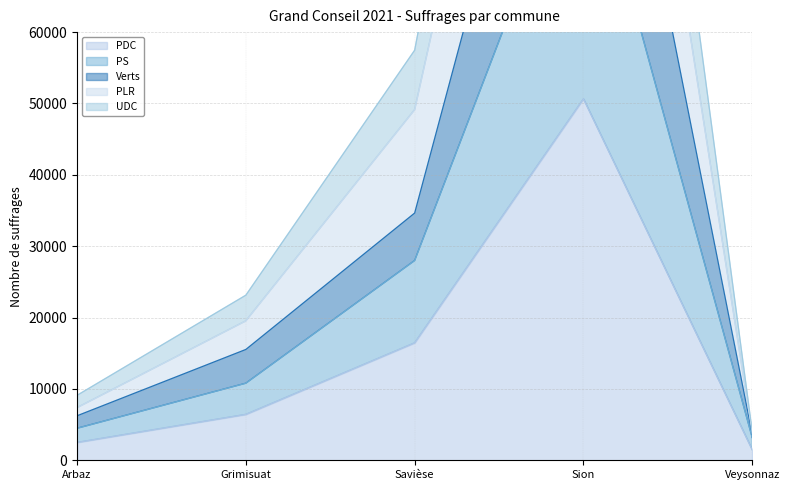

At which category does Verts reach its first local peak?

Sion